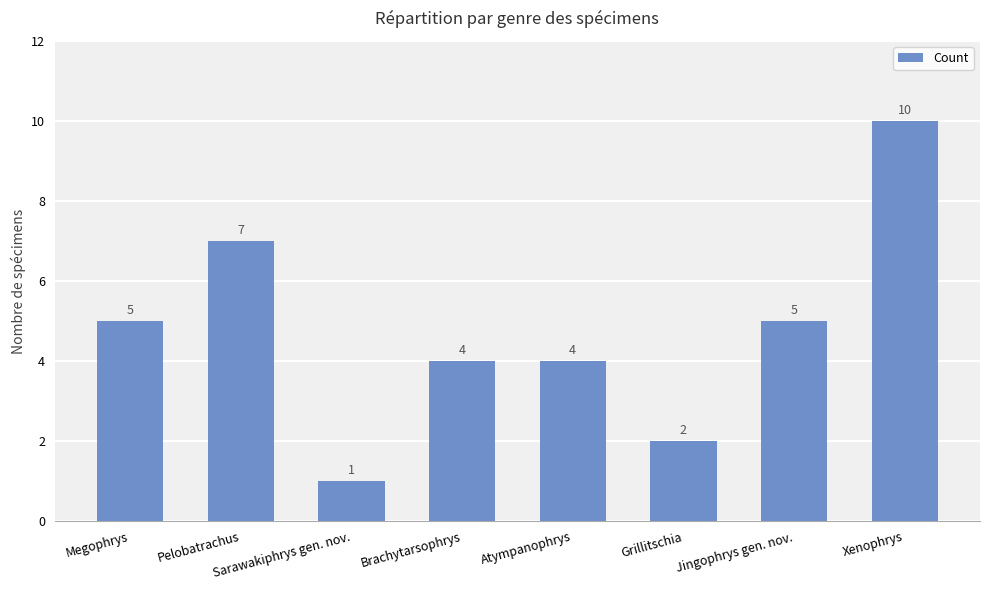

Reading left to right, transcribe all the data shown in this chart.

5	7	1	4	4	2	5	10